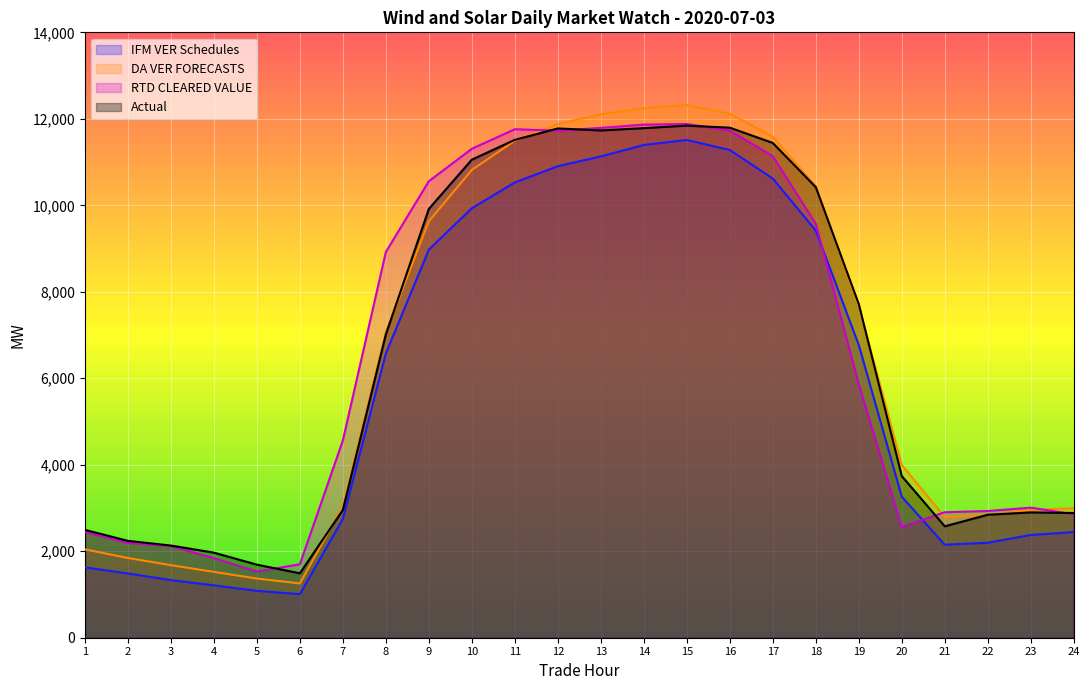

What is the difference between the DA VER FORECASTS values at 8 and 15?

5256.9